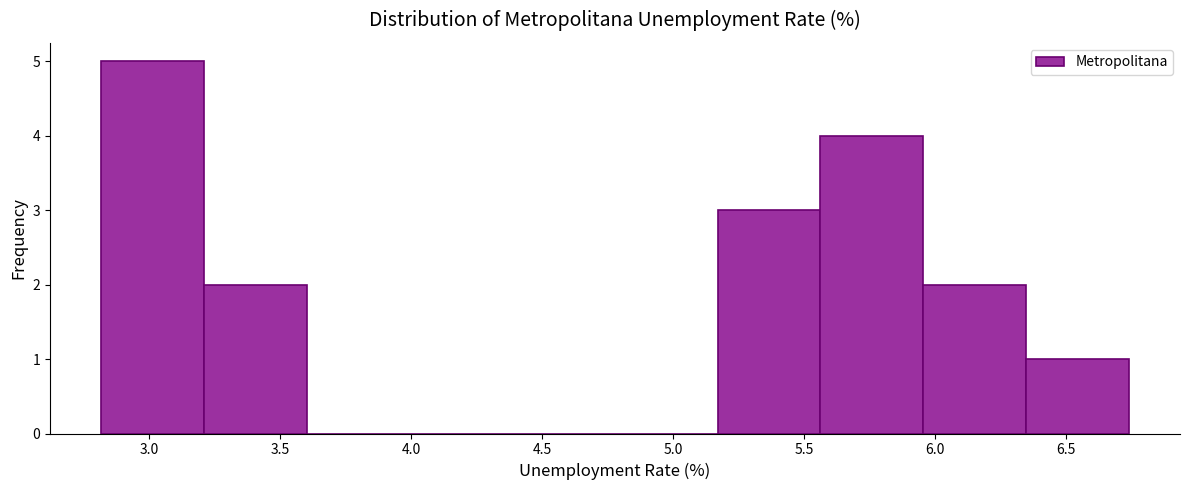

What is the height of the bar covering 5.95 to 6.35 on the x-axis? Neither the bar edges nor the heights are printed on the chart, so give them approximately, as read against the axes.

2